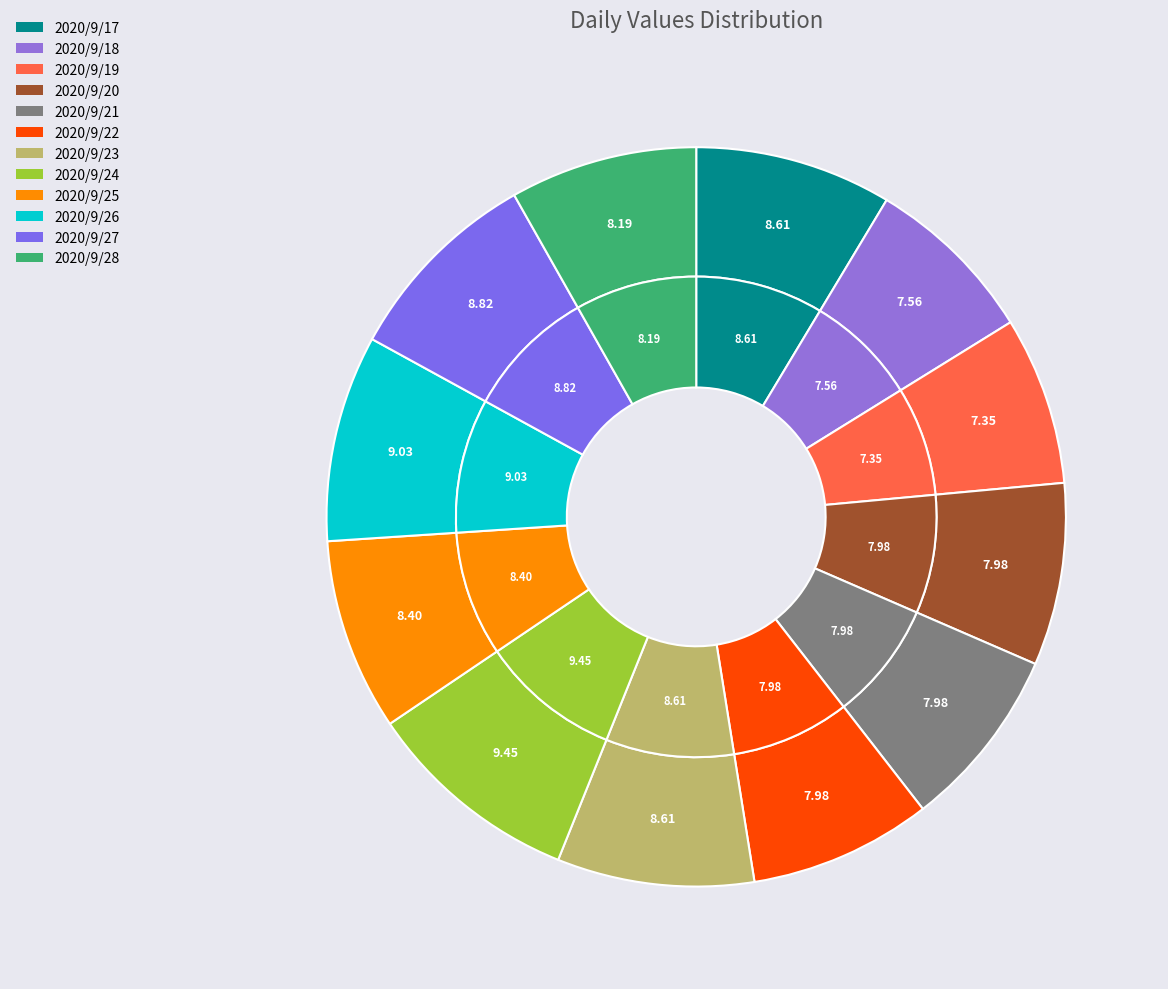

To the nearest percent, what is the difference between the largest and smallest slice percentages?

2%